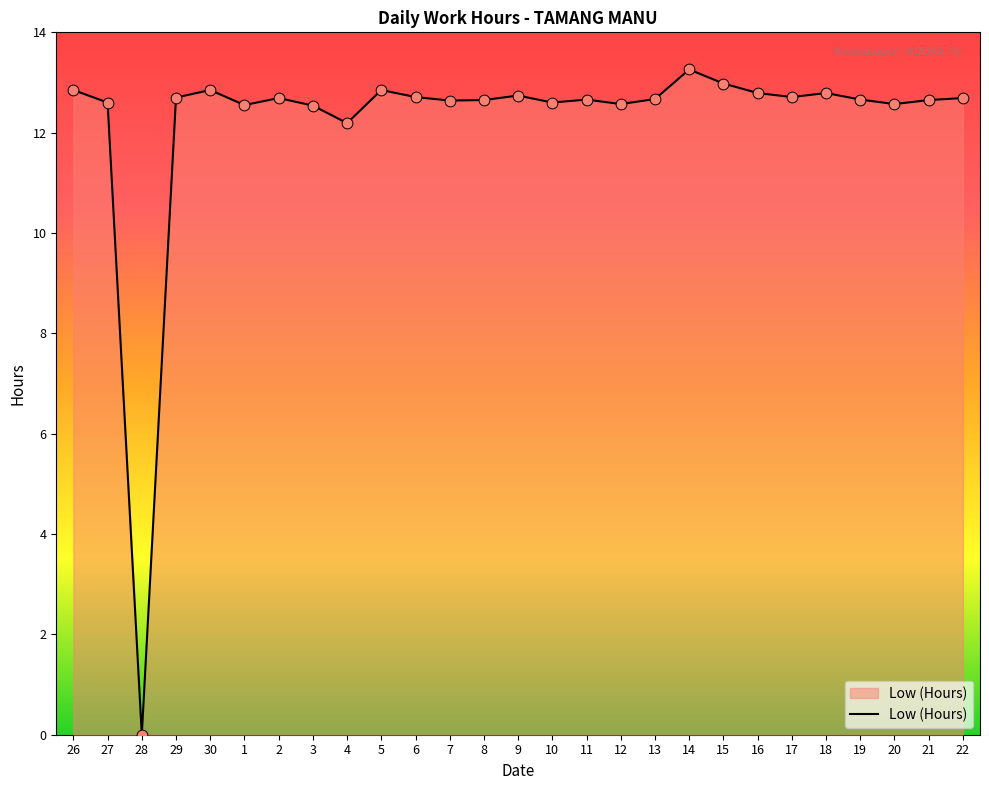

What is the change in value from 4 to 11?

+0.5